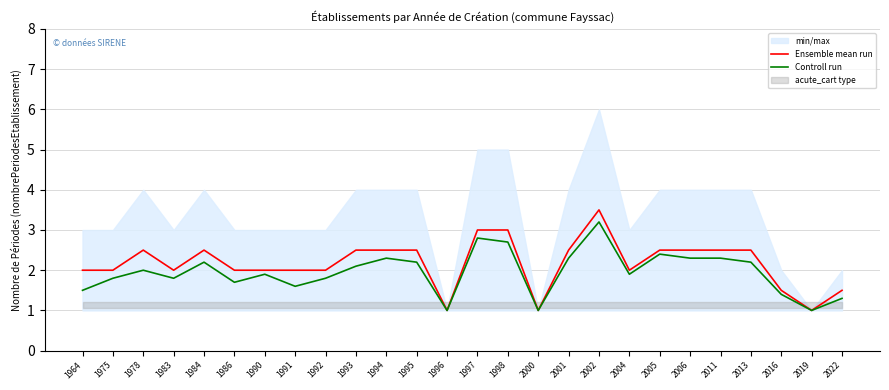

Rank the series by their maximum value, from lowest to highest.

Controll run, Ensemble mean run